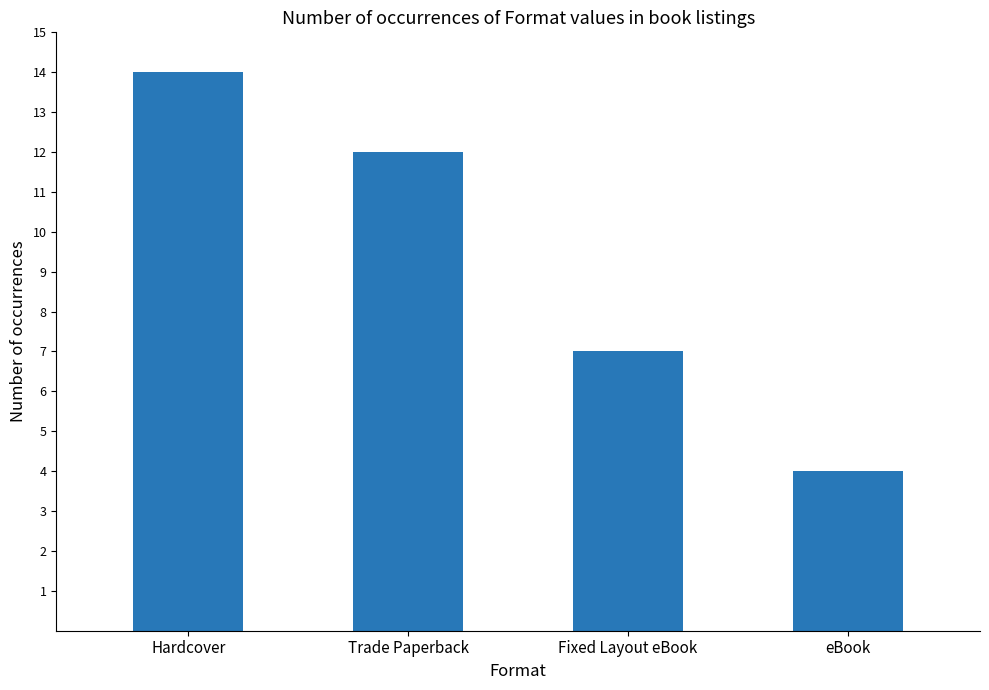

Is it true that the value at Trade Paperback is 12?

True